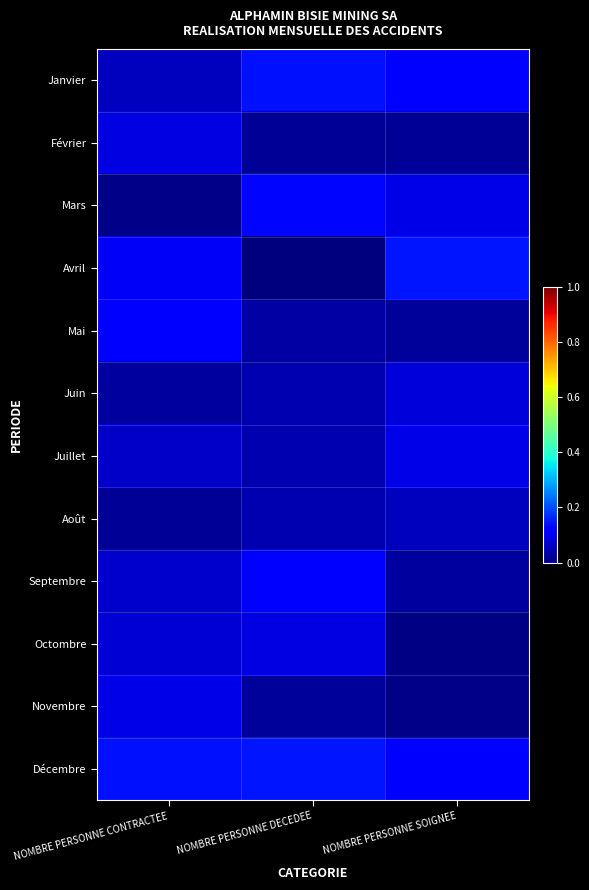

At NOMBRE PERSONNE CONTRACTEE, list the series in order from smallest to largest.

Mars, Août, Juin, Janvier, Juillet, Septembre, Octombre, Février, Novembre, Avril, Mai, Décembre